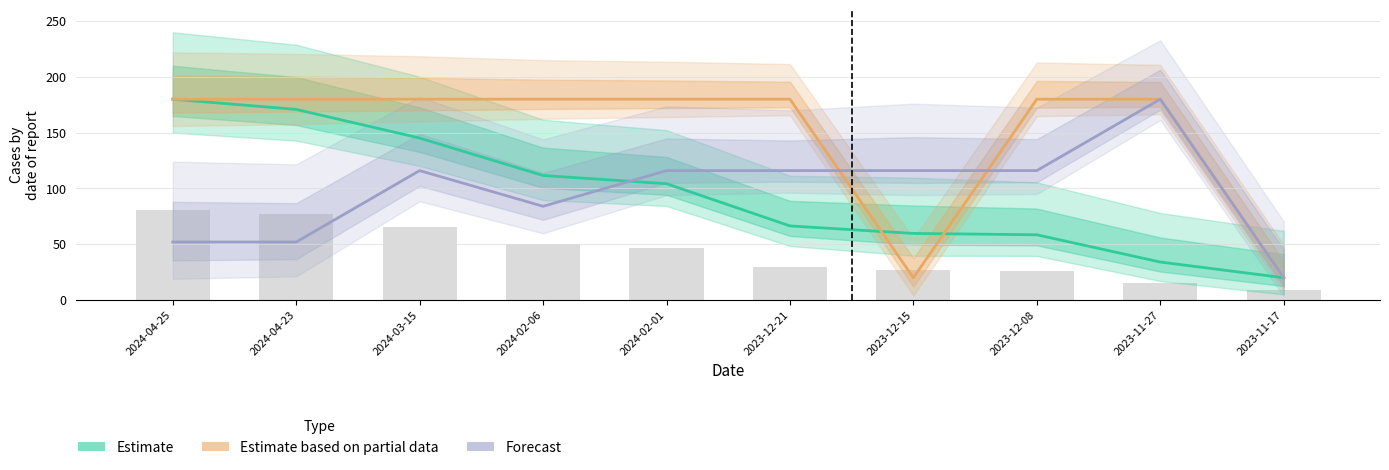

At which label does Forecast first exceed 116?

2023-11-27